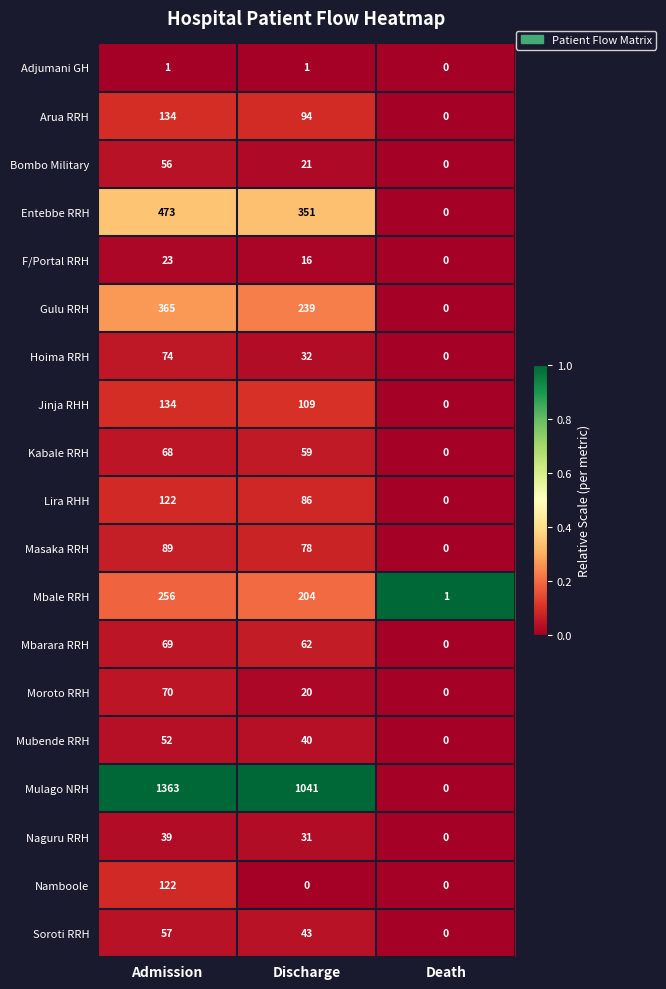

How many distinct data groups are displayed?

19